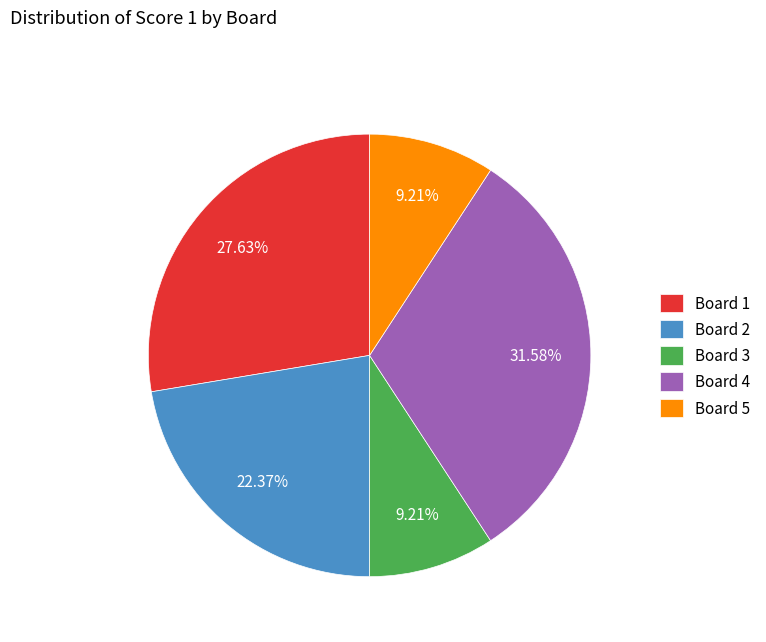

To the nearest percent, what percentage of the pie is Board 1?

28%